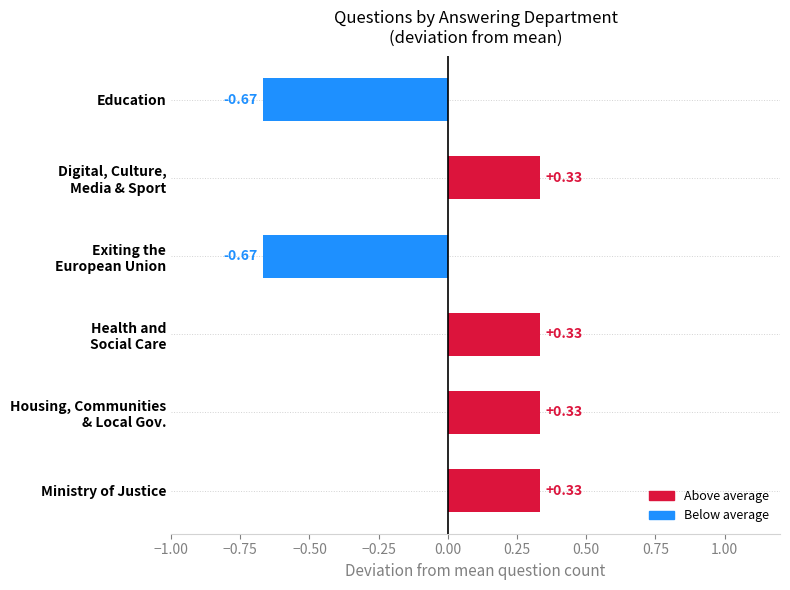

What is the difference between the maximum and minimum values?

1.0